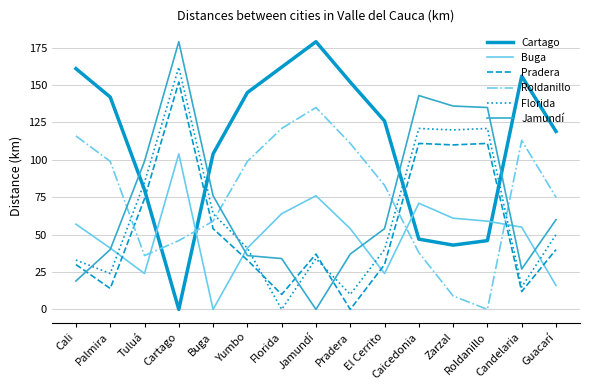

After their last crossing, which series has the higher values: Roldanillo or Buga?

Roldanillo